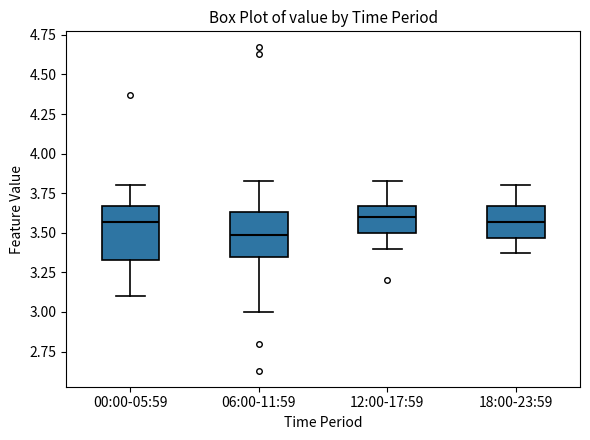

Reading left to right, transcribe this box plot: for each box, give where its median line is, the range the box spans, and where its two whiskers end, as read against the y-axis. The values are not printed on the chart, so give them approximately, as read against the axis.

00:00-05:59: median 3.55, box 3.35 to 3.65, whiskers 3.10 to 3.80
06:00-11:59: median 3.50, box 3.35 to 3.65, whiskers 3.00 to 3.85
12:00-17:59: median 3.60, box 3.50 to 3.65, whiskers 3.40 to 3.85
18:00-23:59: median 3.55, box 3.45 to 3.65, whiskers 3.35 to 3.80